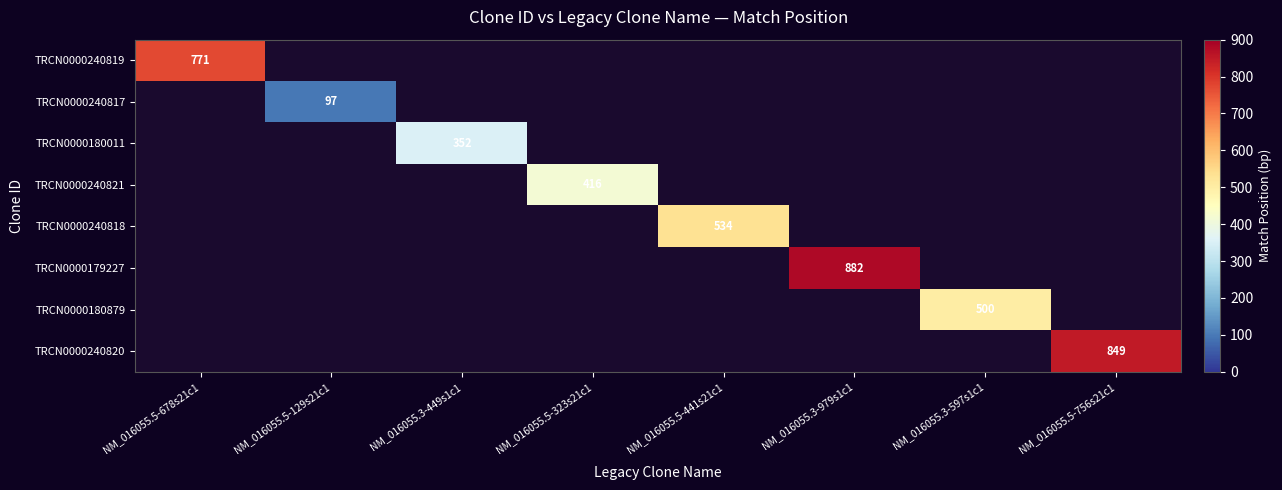

Is it true that TRCN0000240818 equals 911 at NM_016055.5-441s21c1?

False